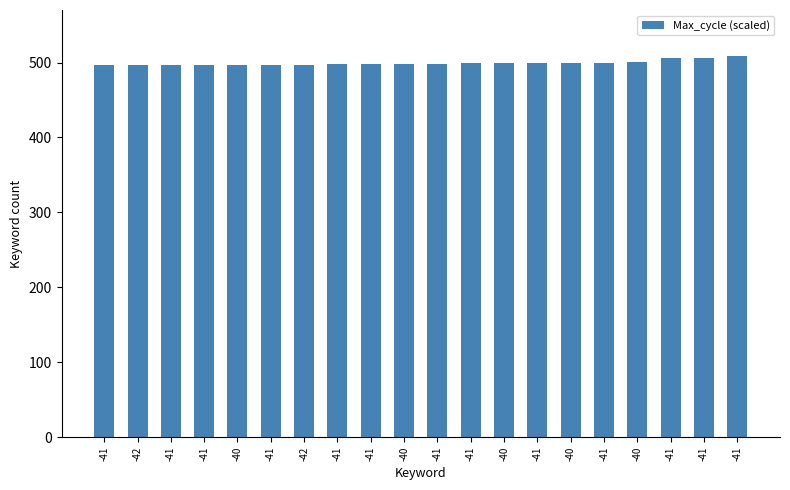

What is the ratio of the value at -42 to the value at -41?

1.0